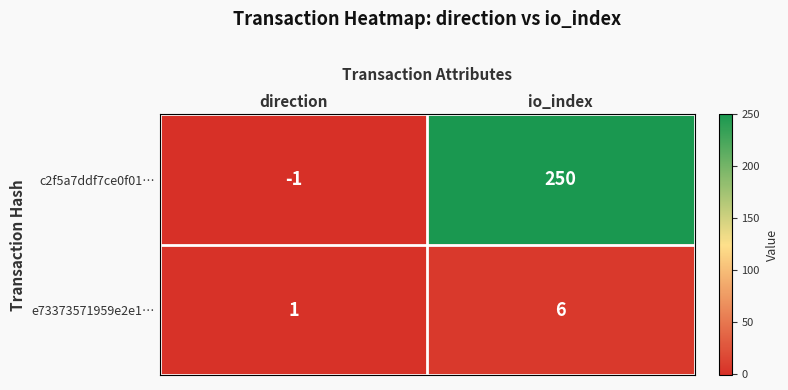

Is it true that e73373571959e2e1… equals 2 at io_index?

False